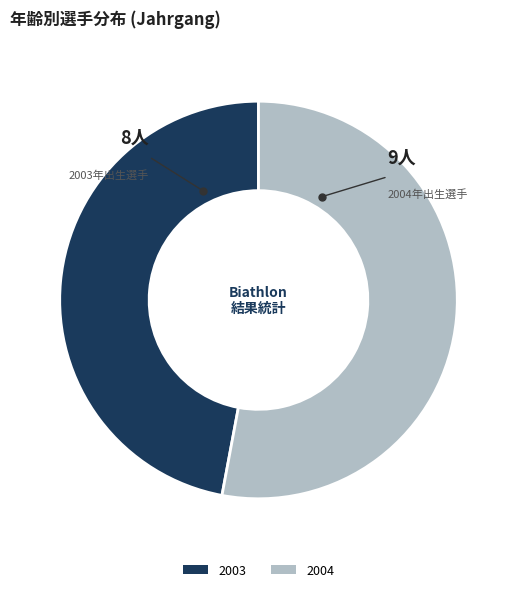

Is it true that 2004 is 53% of the pie?

True